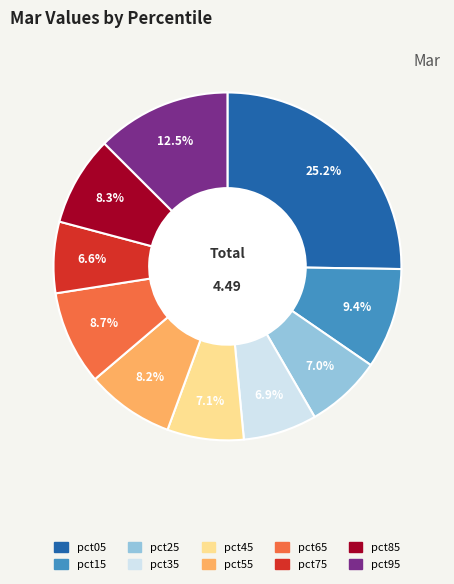

Count the number of slices in the pie.

10